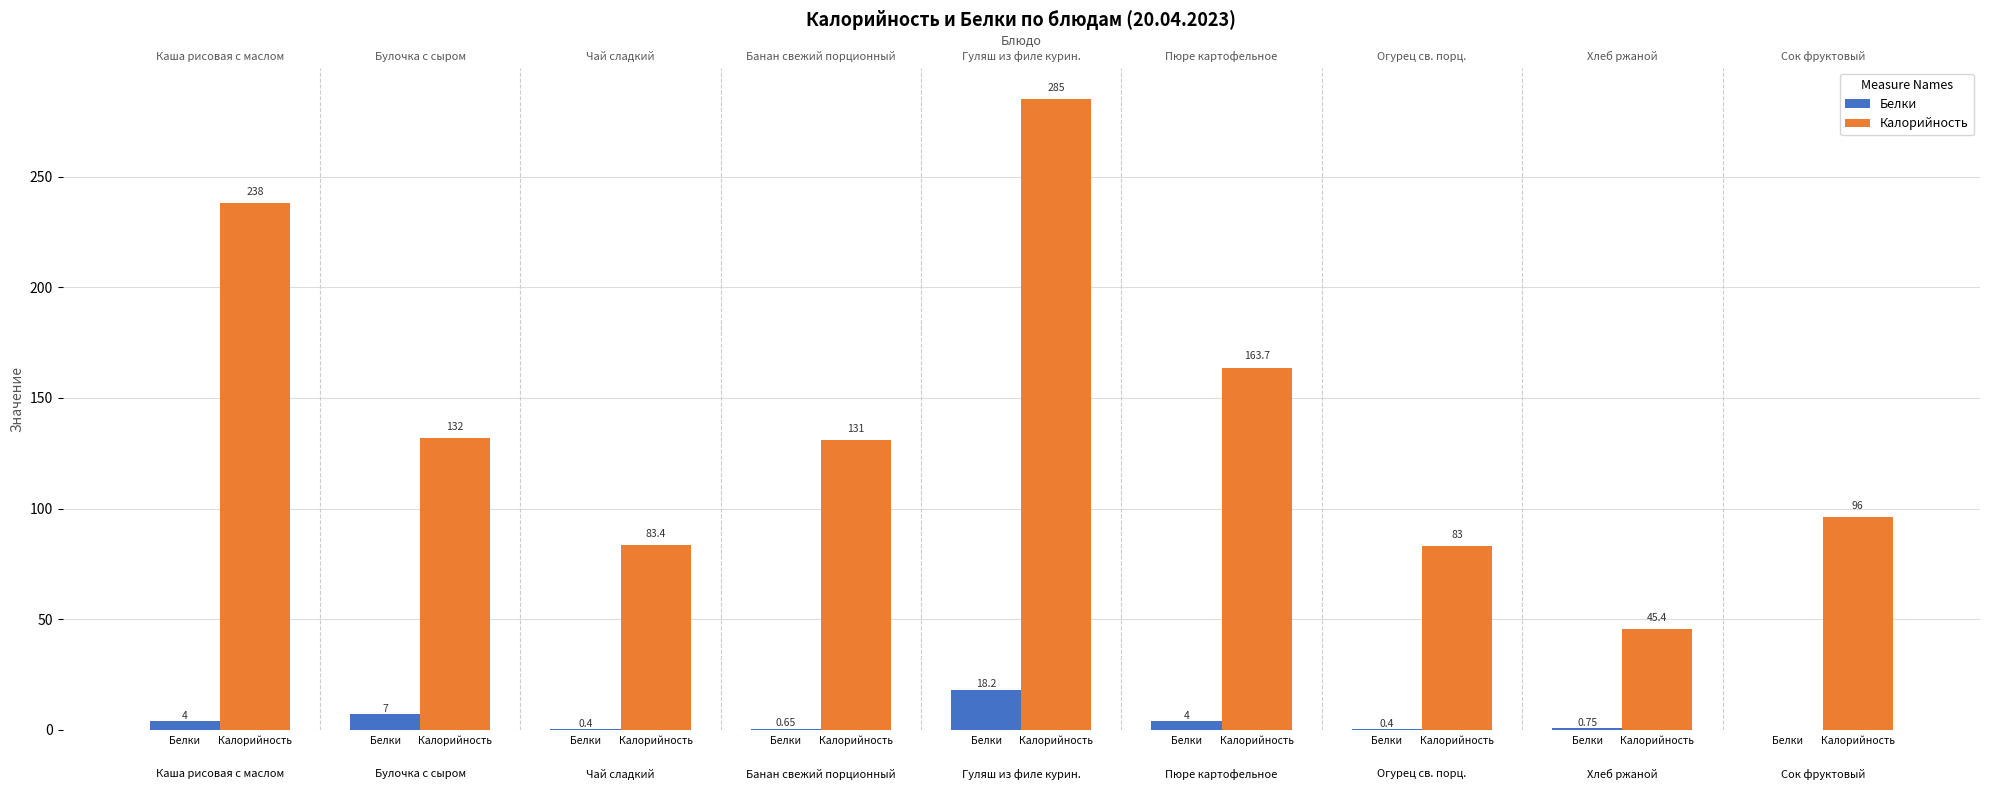

What is the spread (max minus min) of values at Каша рисовая с маслом?

234.0